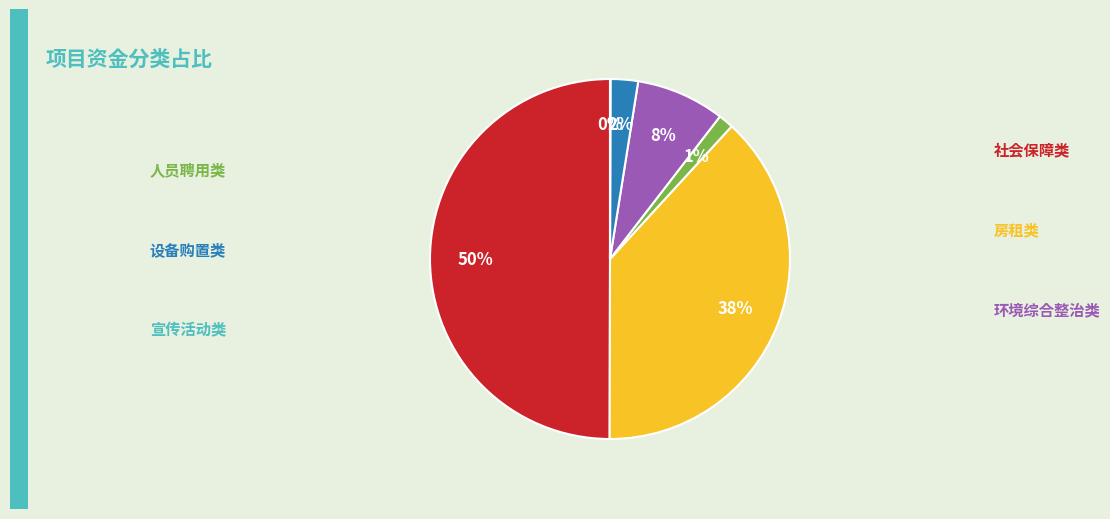

To the nearest percent, what is the average slice percentage?

17%